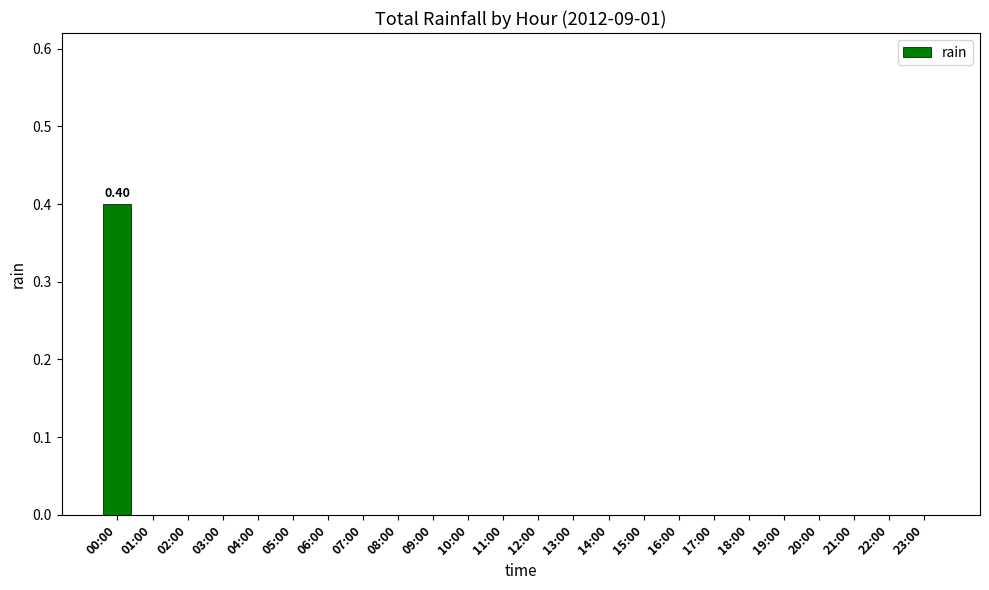

Between 09:00 and 00:00, which is larger?

00:00